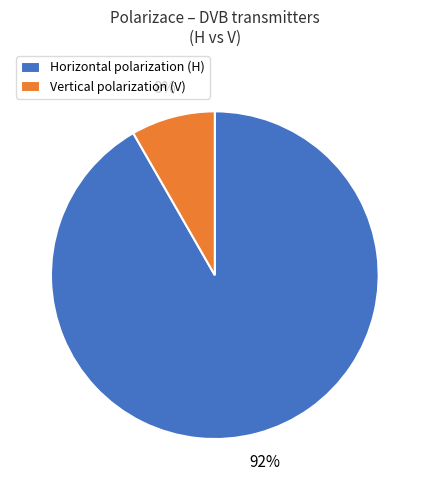

What is the largest slice in the pie chart?

Horizontal polarization (H)